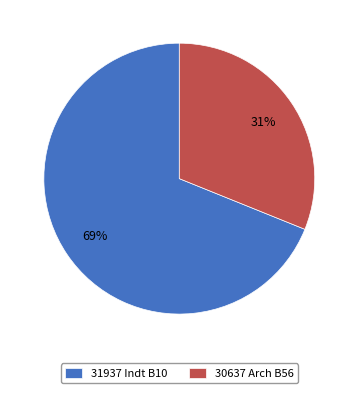

Between 31937 Indt B10 and 30637 Arch B56, which is larger?

31937 Indt B10